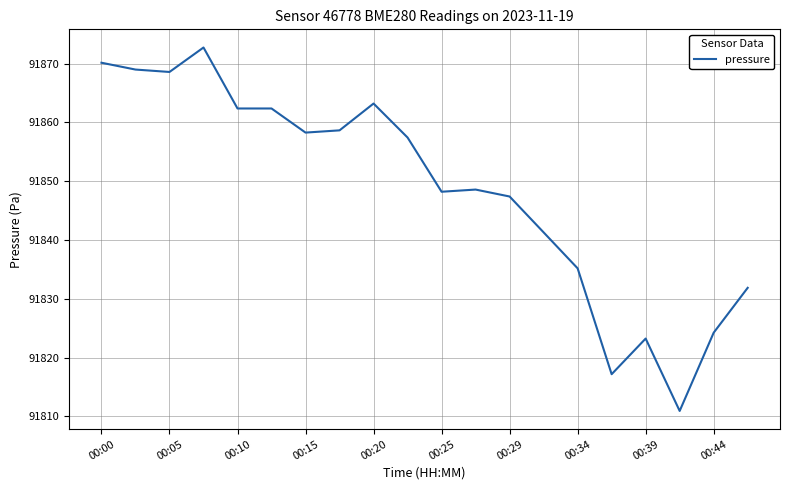

What is the maximum value shown in the chart?

91872.8